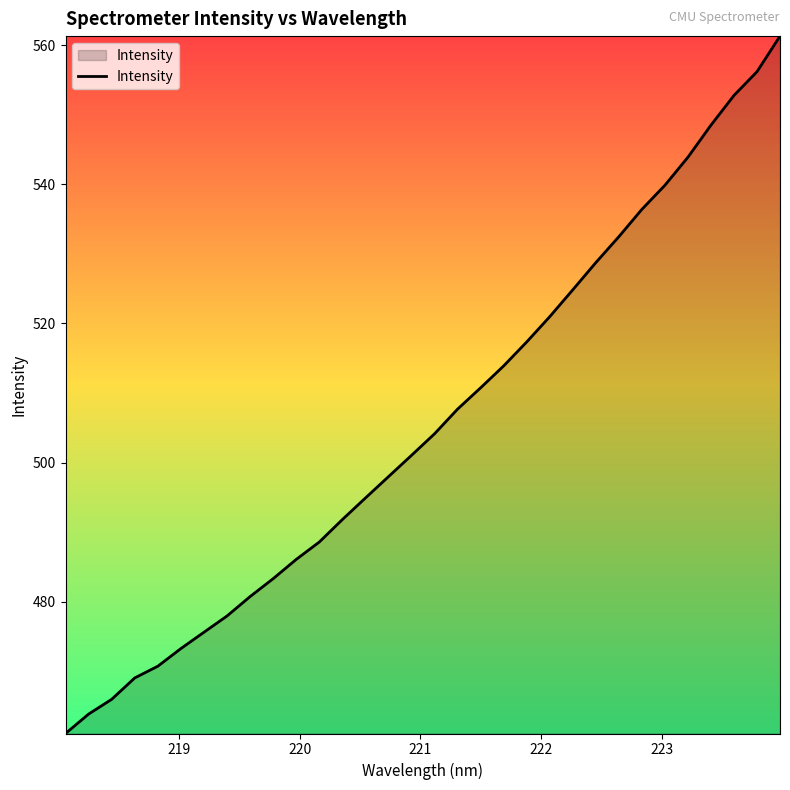

What is the maximum value shown in the chart?

561.3